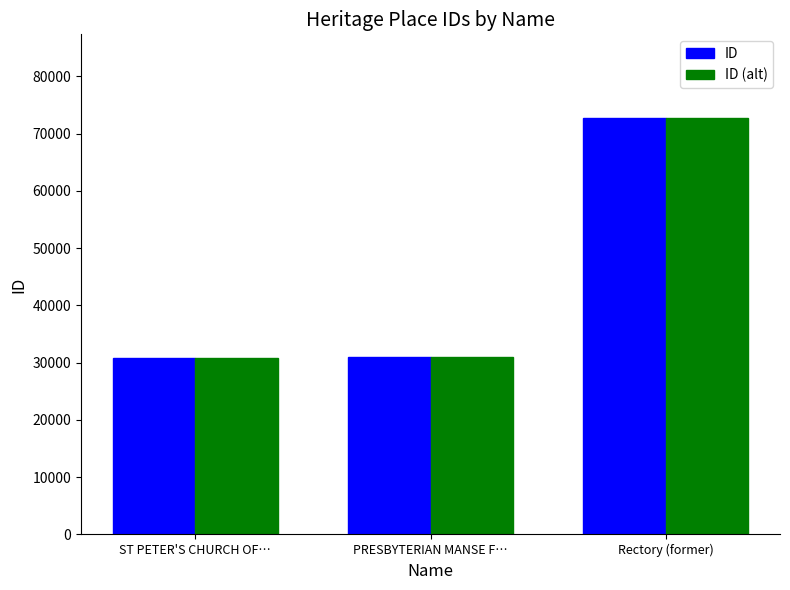

What is the minimum value for ID (alt)?

30764